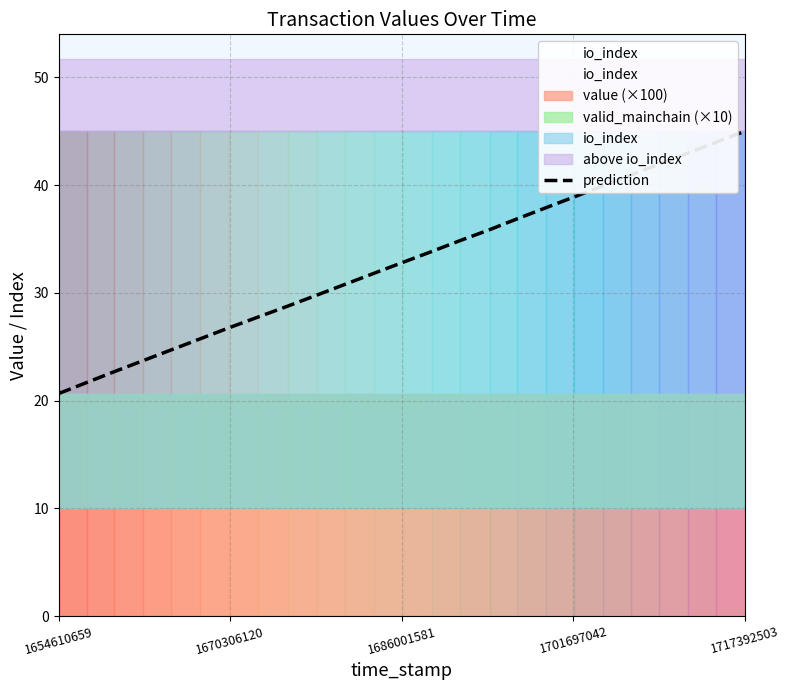

True or false: the data shows 36.7 at 1686001581.

False